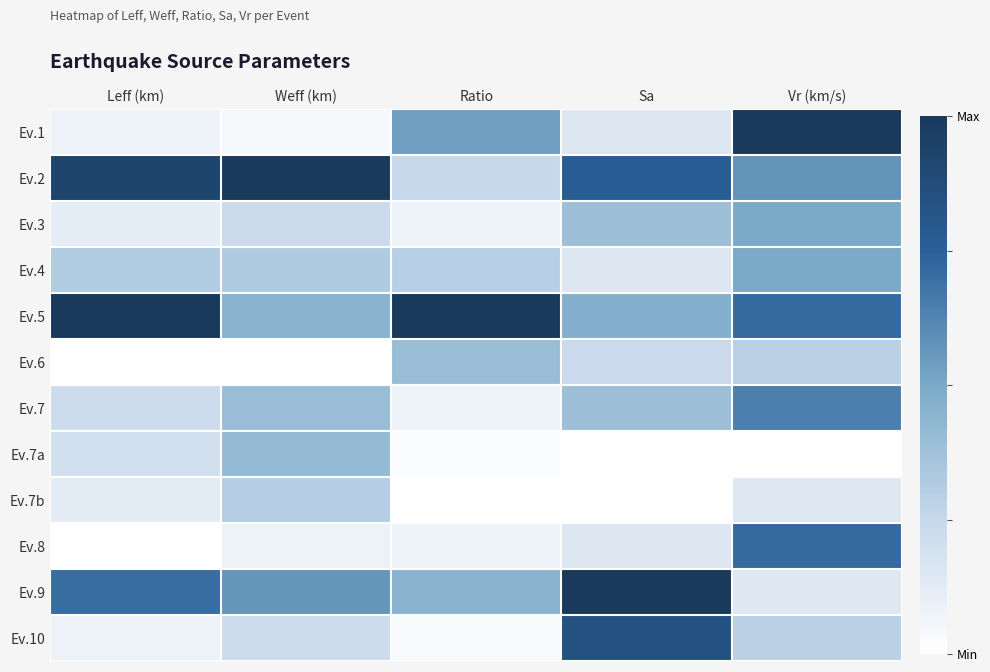

Count the number of data series in this chart.

12